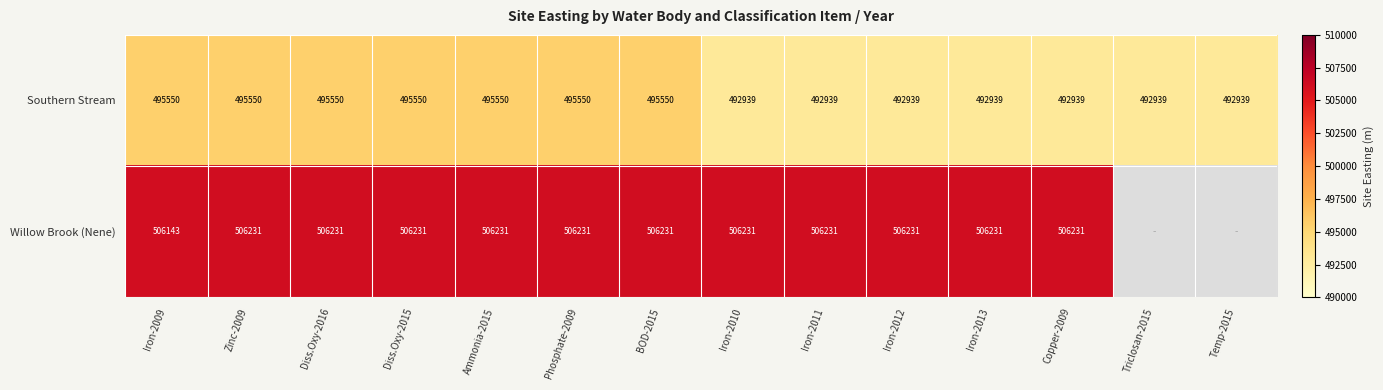

Which category has the highest value across all series?

Zinc-2009